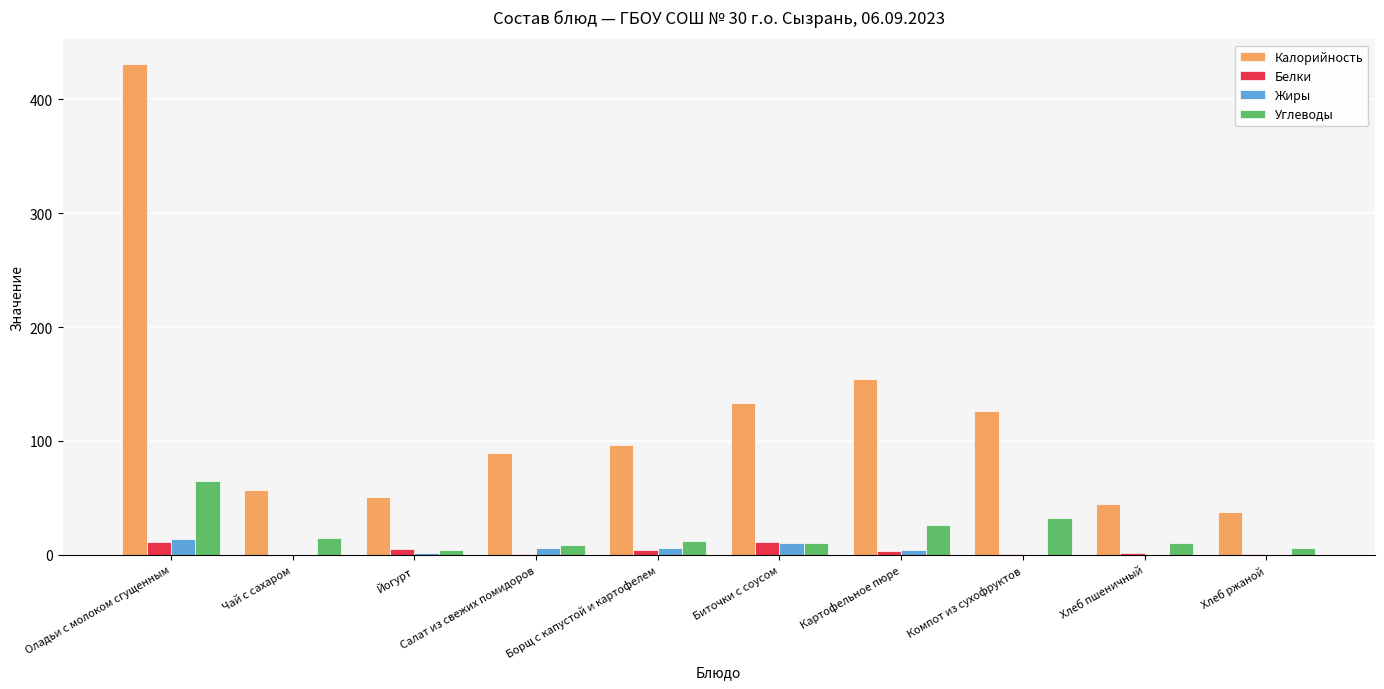

At which label does Углеводы reach its peak?

Оладьи с молоком сгущенным